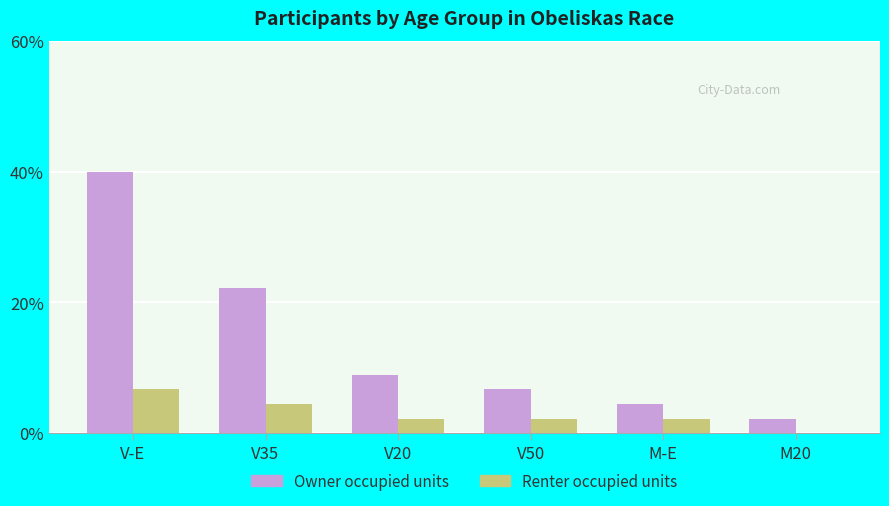

Are the bars horizontal?

No